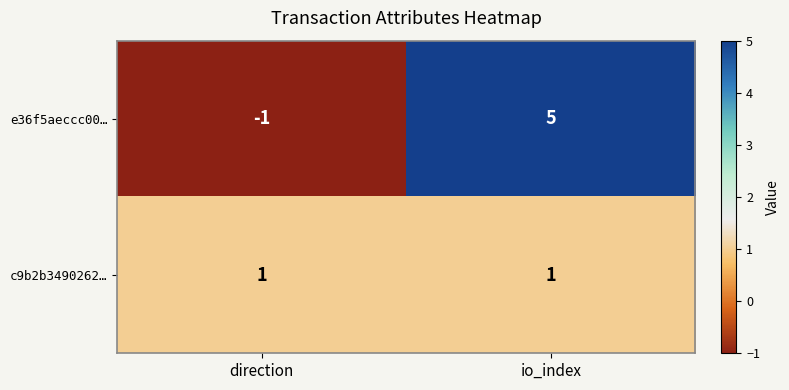

Reading left to right, extract all data points from this chart.

e36f5aeccc00…: -1	5
c9b2b3490262…: 1	1